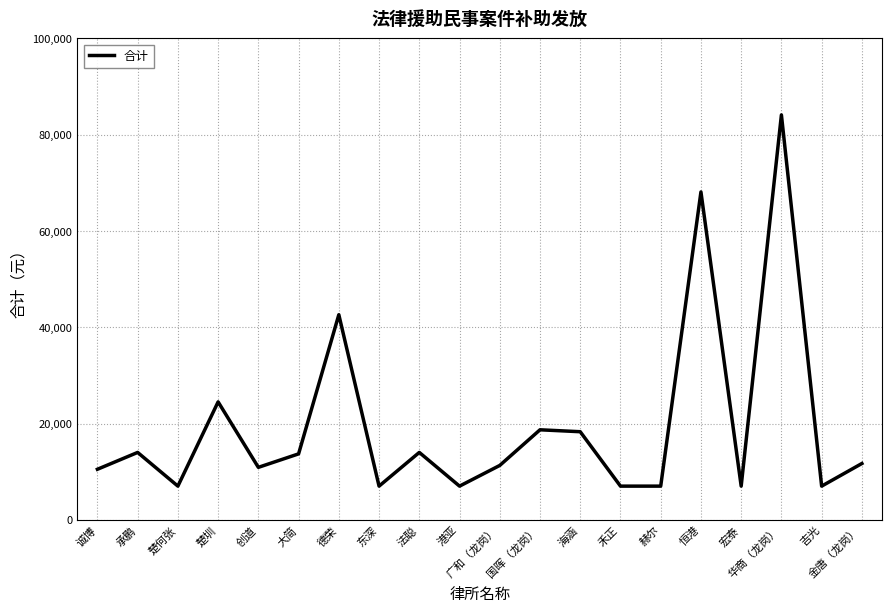

The chart shows a value of 27333 at 海涵. True or false?

False